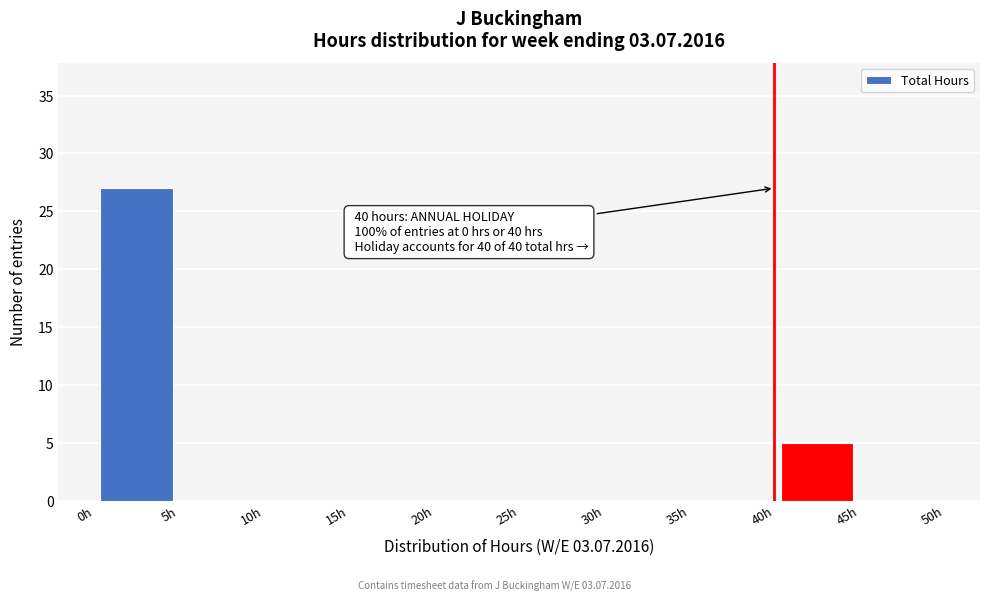

Which range on the x-axis has the tallest bar?

0 to 5